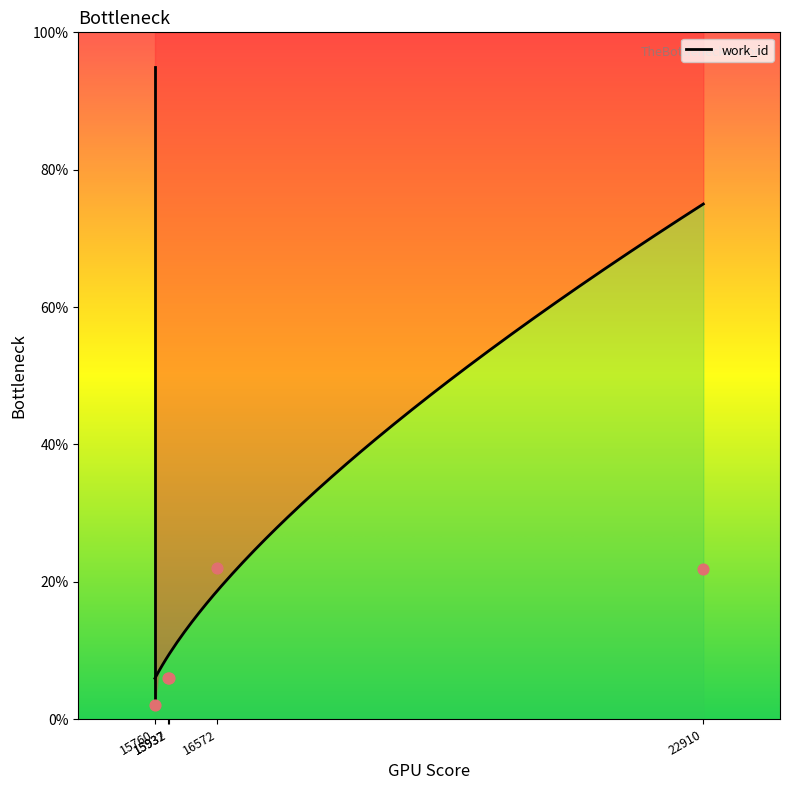

What is the ratio of the value at 15932 to the value at 15760?

3.0